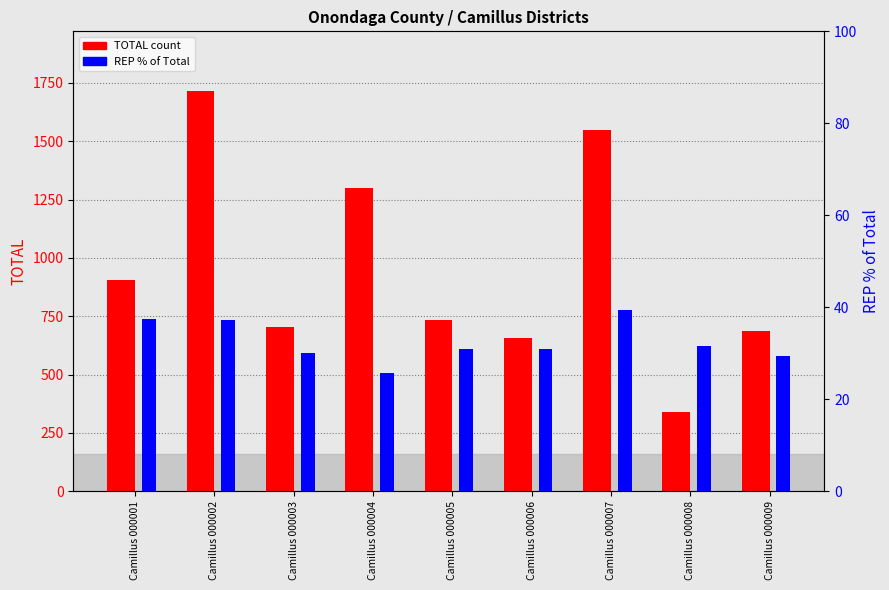

Which series has the widest spread of values?

TOTAL